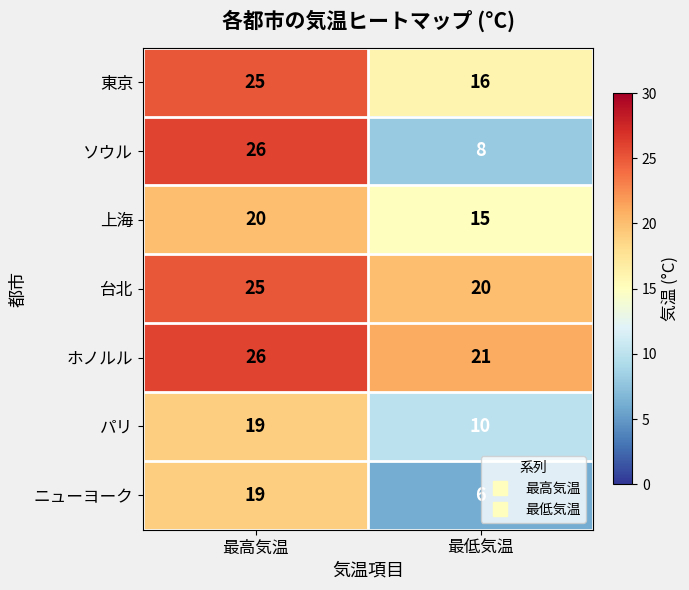

List the labels in order of 台北 value, largest first.

最高気温, 最低気温